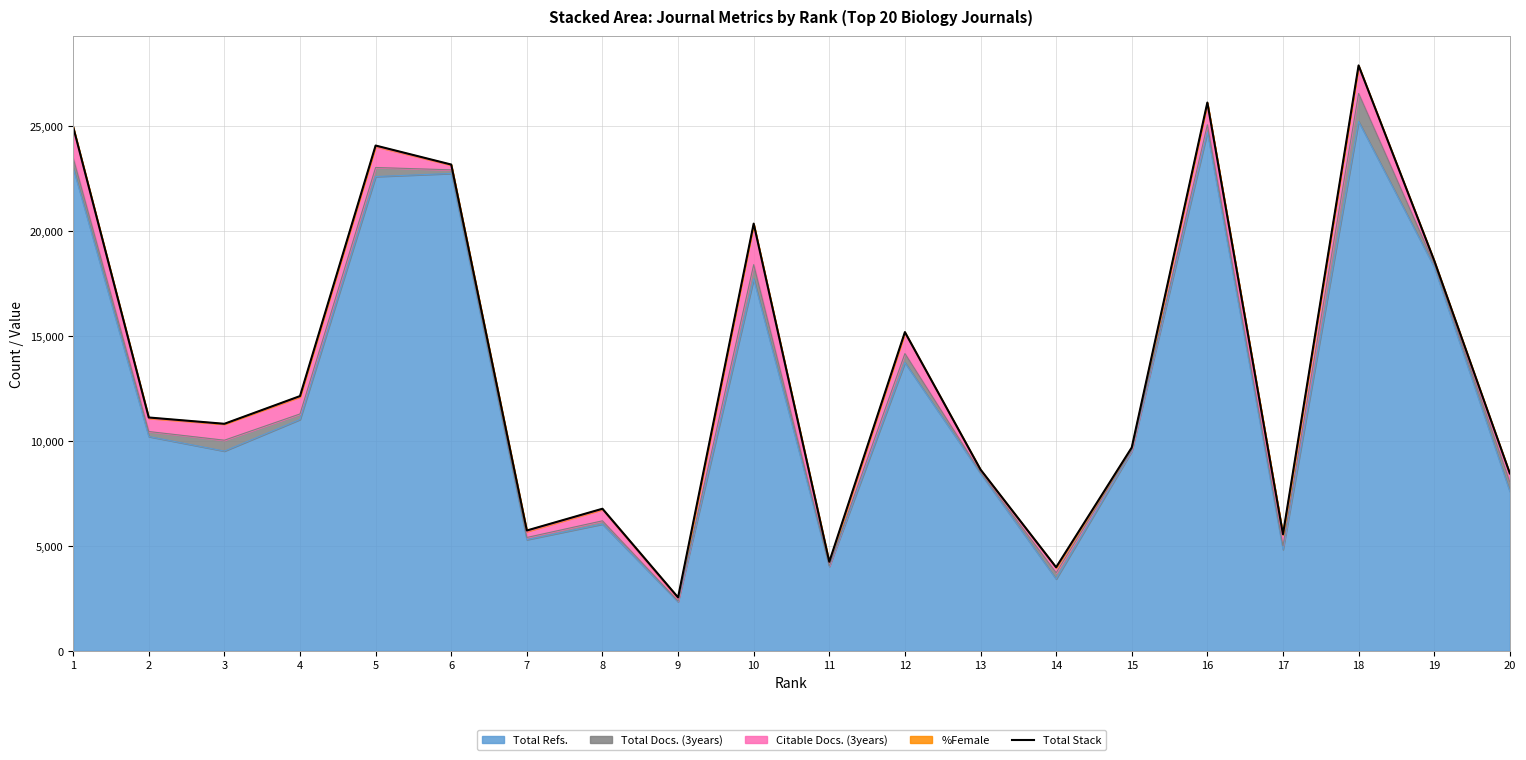

Read the value at 13, to the nearest 10.

8640